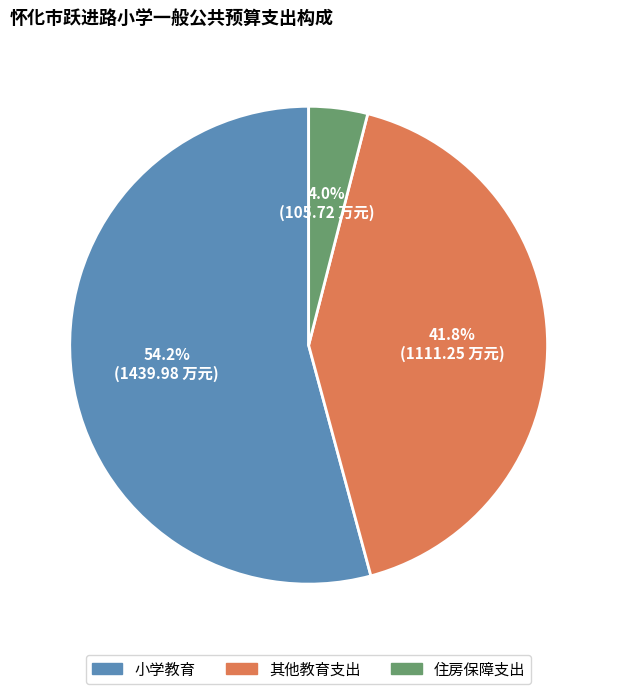

Does any single category account for the majority?

Yes